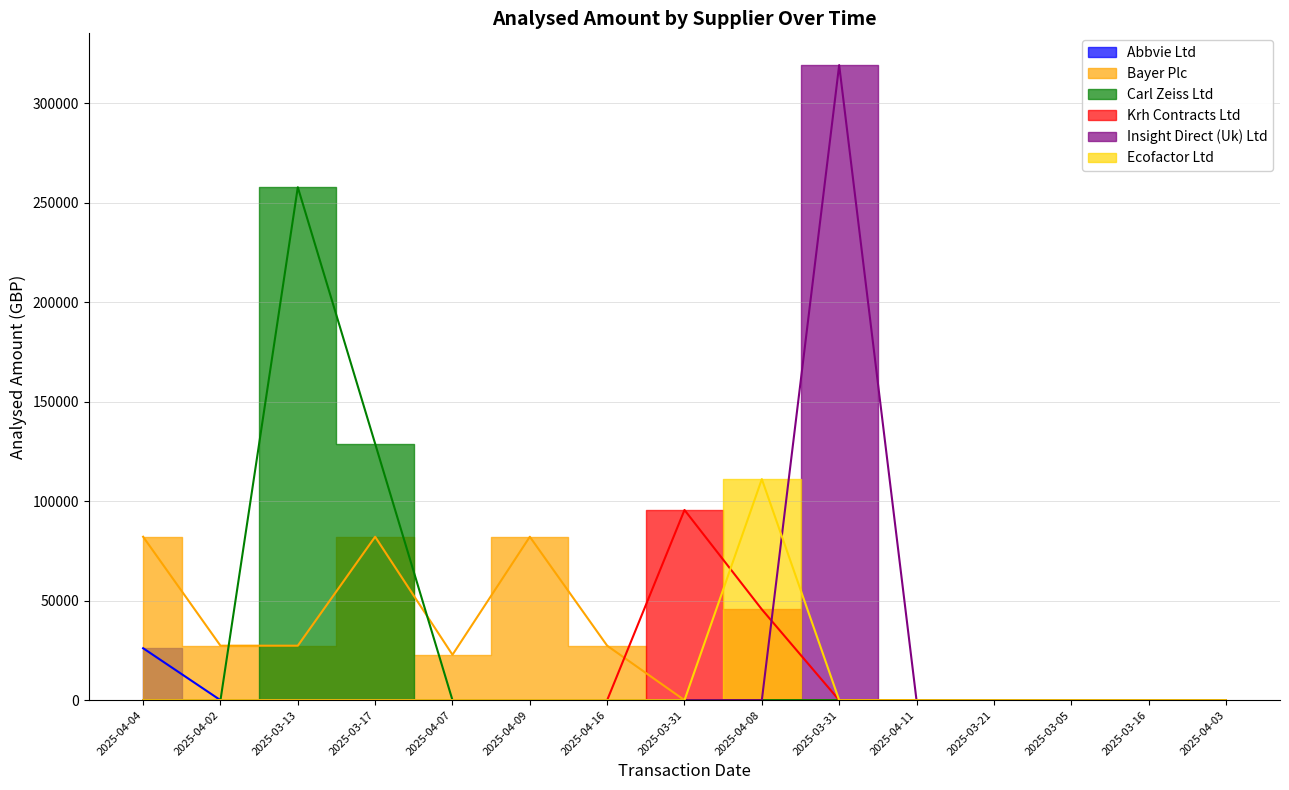

Reading left to right, list all the values displayed in this chart.

Abbvie Ltd: 2025-04-04=26100.0	2025-04-02=0.0	2025-03-13=0.0	2025-03-17=0.0	2025-04-07=0.0	2025-04-09=0.0	2025-04-16=0.0	2025-03-31=0.0	2025-04-08=0.0	2025-03-31=0.0	2025-04-11=0.0	2025-03-21=0.0	2025-03-05=0.0	2025-03-16=0.0	2025-04-03=0.0
Bayer Plc: 2025-04-04=82121.0	2025-04-02=27373.7	2025-03-13=27373.7	2025-03-17=82121.0	2025-04-07=22811.4	2025-04-09=82121.0	2025-04-16=27373.7	2025-03-31=0.0	2025-04-08=0.0	2025-03-31=0.0	2025-04-11=0.0	2025-03-21=0.0	2025-03-05=0.0	2025-03-16=0.0	2025-04-03=0.0
Carl Zeiss Ltd: 2025-04-04=0.0	2025-04-02=0.0	2025-03-13=257777.0	2025-03-17=128888.5	2025-04-07=0.0	2025-04-09=0.0	2025-04-16=0.0	2025-03-31=0.0	2025-04-08=0.0	2025-03-31=0.0	2025-04-11=0.0	2025-03-21=0.0	2025-03-05=0.0	2025-03-16=0.0	2025-04-03=0.0
Krh Contracts Ltd: 2025-04-04=0.0	2025-04-02=0.0	2025-03-13=0.0	2025-03-17=0.0	2025-04-07=0.0	2025-04-09=0.0	2025-04-16=0.0	2025-03-31=95587.3	2025-04-08=45623.2	2025-03-31=0.0	2025-04-11=0.0	2025-03-21=0.0	2025-03-05=0.0	2025-03-16=0.0	2025-04-03=0.0
Insight Direct (Uk) Ltd: 2025-04-04=0.0	2025-04-02=0.0	2025-03-13=0.0	2025-03-17=0.0	2025-04-07=0.0	2025-04-09=0.0	2025-04-16=0.0	2025-03-31=0.0	2025-04-08=0.0	2025-03-31=319161.0	2025-04-11=0.0	2025-03-21=0.0	2025-03-05=0.0	2025-03-16=0.0	2025-04-03=0.0
Ecofactor Ltd: 2025-04-04=0.0	2025-04-02=0.0	2025-03-13=0.0	2025-03-17=0.0	2025-04-07=0.0	2025-04-09=0.0	2025-04-16=0.0	2025-03-31=0.0	2025-04-08=111088.4	2025-03-31=0.0	2025-04-11=0.0	2025-03-21=0.0	2025-03-05=0.0	2025-03-16=0.0	2025-04-03=0.0